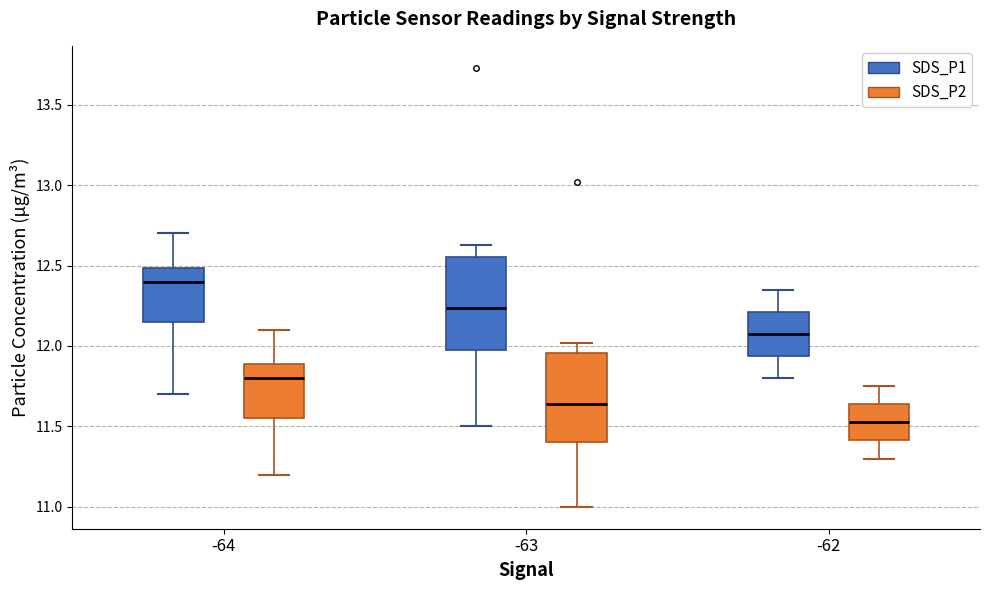

Reading left to right, read every box against the y-axis: the position of its median line, the range the box covers, and the ends of its whiskers. The values are not printed on the chart, so give them approximately, as read against the axis.

-64 (SDS_P1): median 12.40, box 12.15 to 12.50, whiskers 11.70 to 12.70
-64 (SDS_P2): median 11.80, box 11.55 to 11.90, whiskers 11.20 to 12.10
-63 (SDS_P1): median 12.25, box 11.95 to 12.55, whiskers 11.50 to 12.65
-63 (SDS_P2): median 11.65, box 11.40 to 11.95, whiskers 11.00 to 12.00
-62 (SDS_P1): median 12.10, box 11.95 to 12.20, whiskers 11.80 to 12.35
-62 (SDS_P2): median 11.55, box 11.40 to 11.65, whiskers 11.30 to 11.75